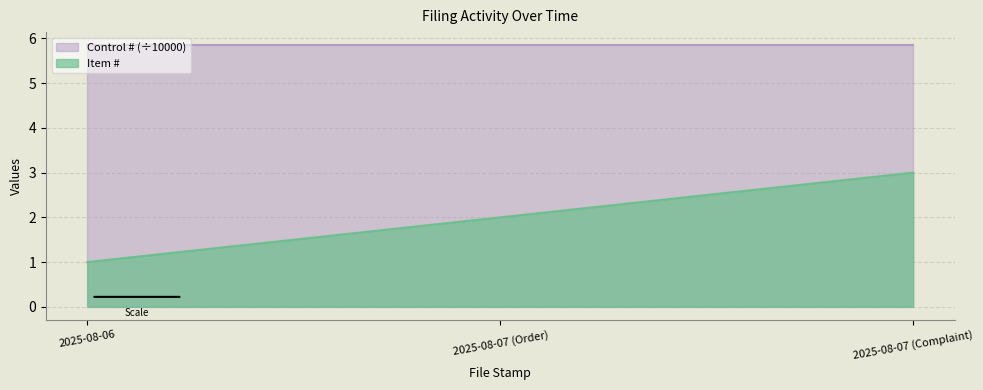

How many series are shown in this chart?

2